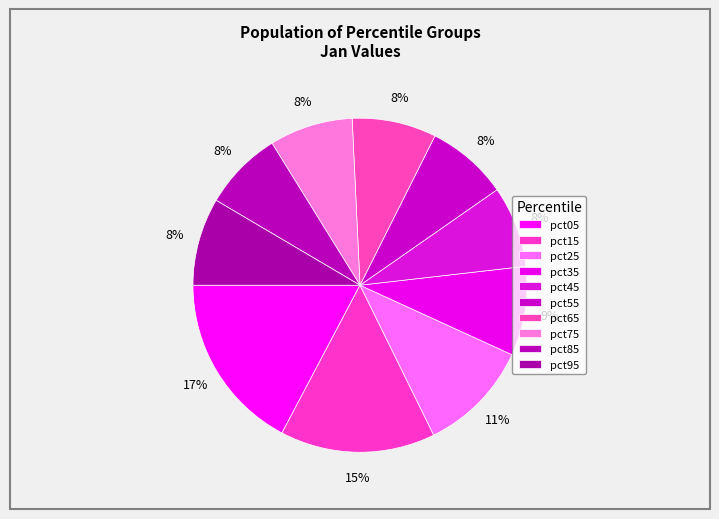

What is the ratio of the value at pct15 to the value at pct55?

1.9